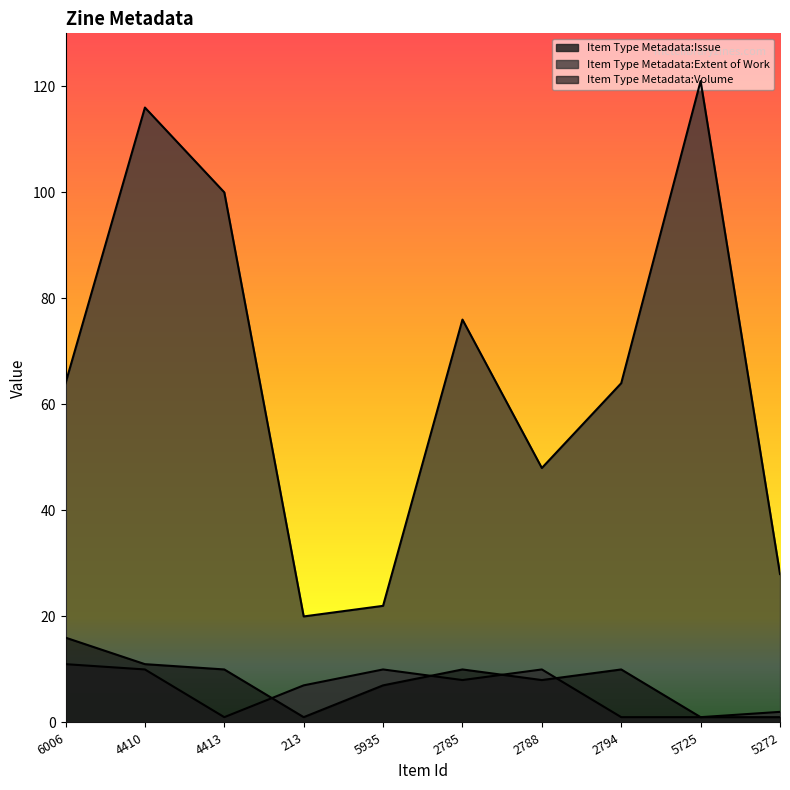

Which series changed the most between 4410 and 5725?

Item Type Metadata:Volume